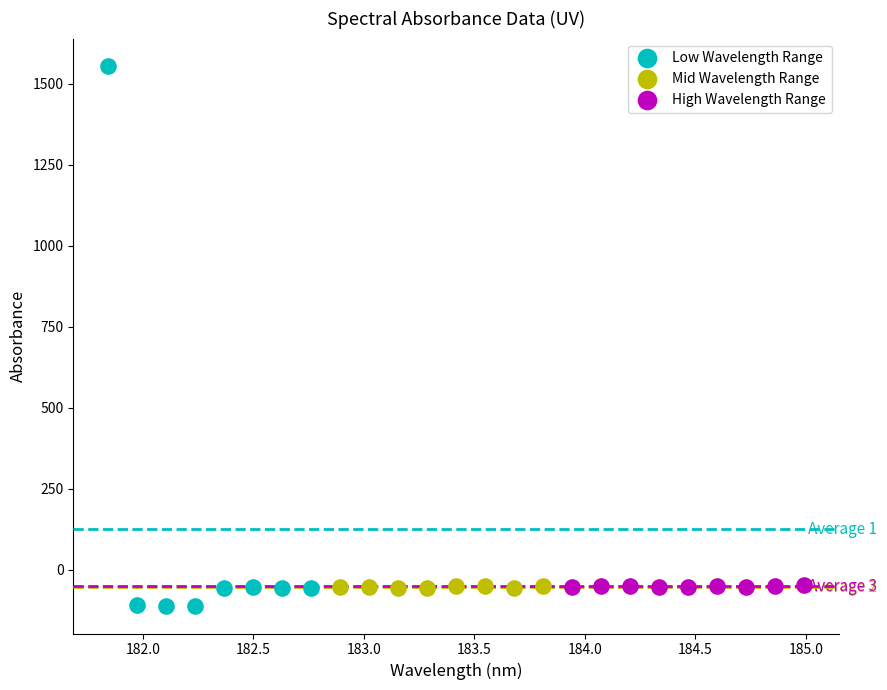

Which series has the widest spread of Y values?

Low Wavelength Range